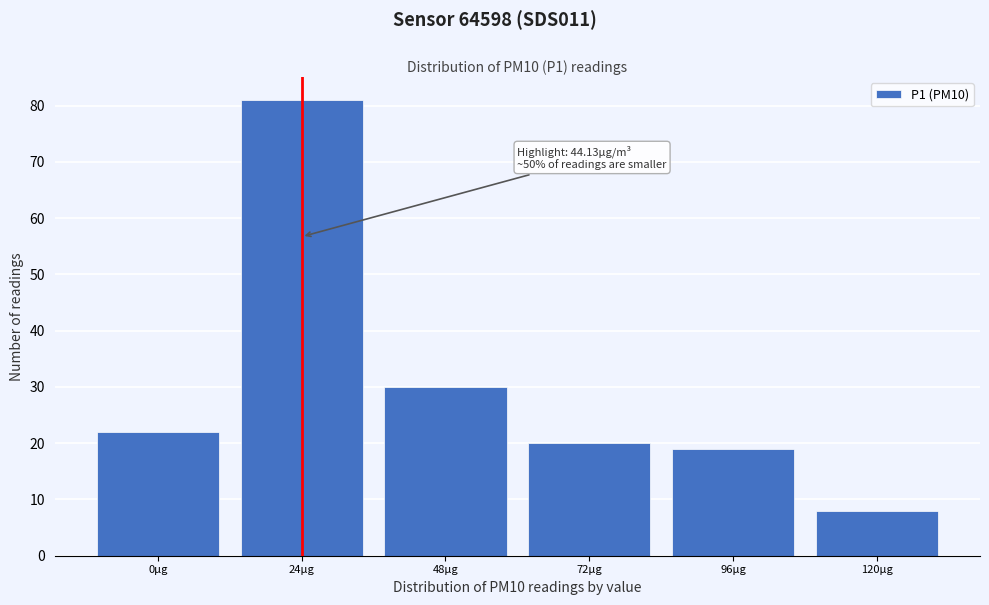

Reading left to right, list all the values displayed in this chart.

0µg=22	24µg=81	48µg=30	72µg=20	96µg=19	120µg=8